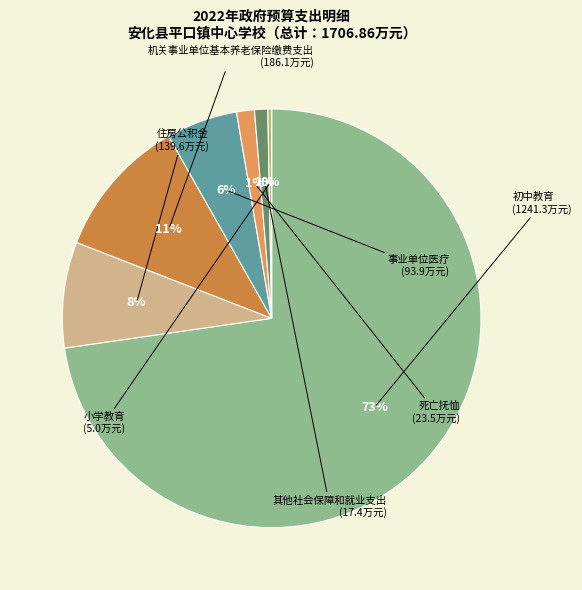

Between 小学教育 and 事业单位医疗, which is larger?

事业单位医疗